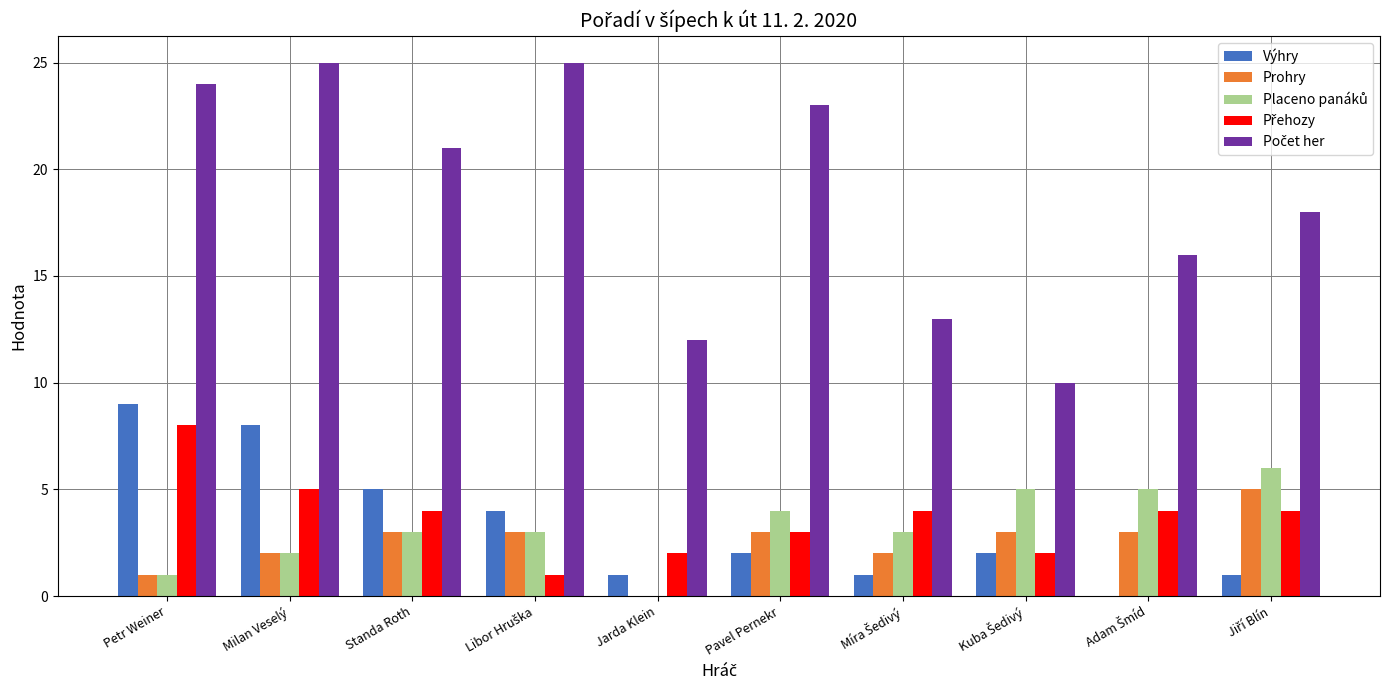

Count the number of data series in this chart.

5